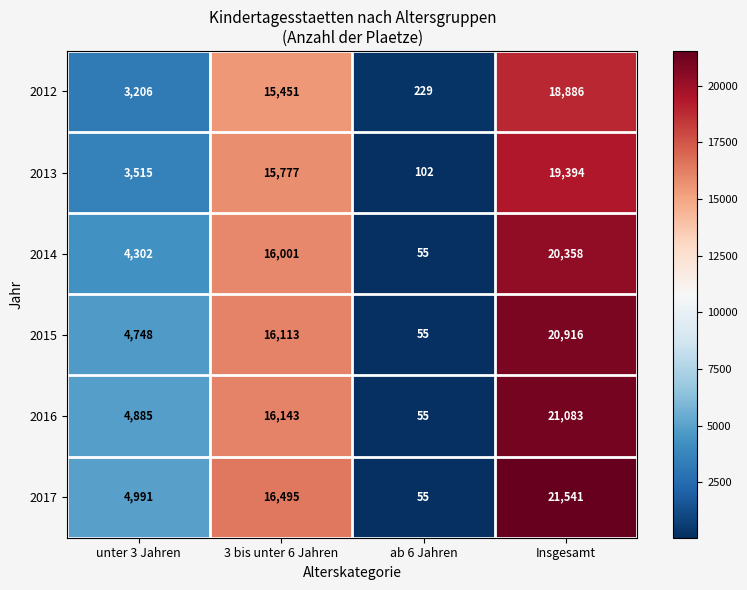

How many distinct data groups are displayed?

6